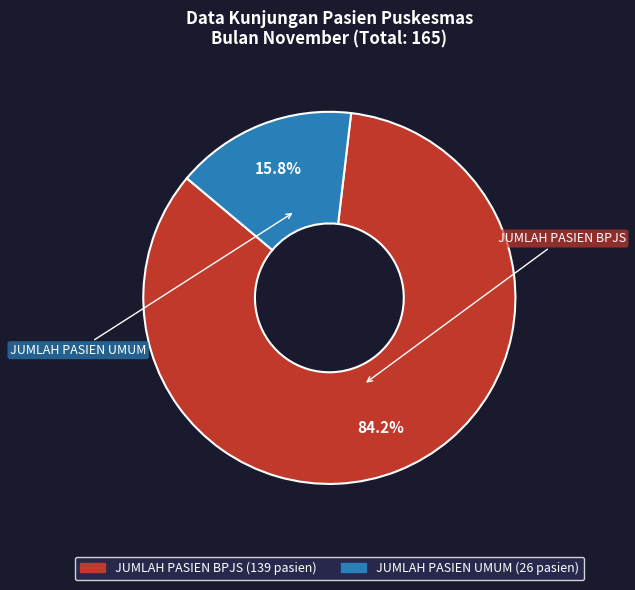

Which slice is the smallest?

JUMLAH PASIEN UMUM